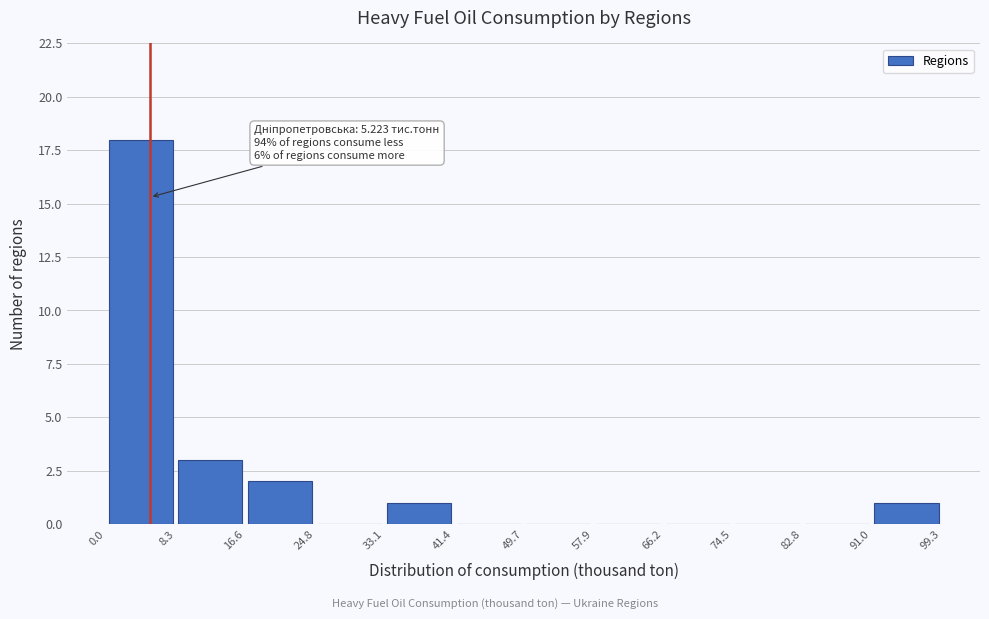

Over which range of the x-axis is the bar tallest?

0.0 to 8.3